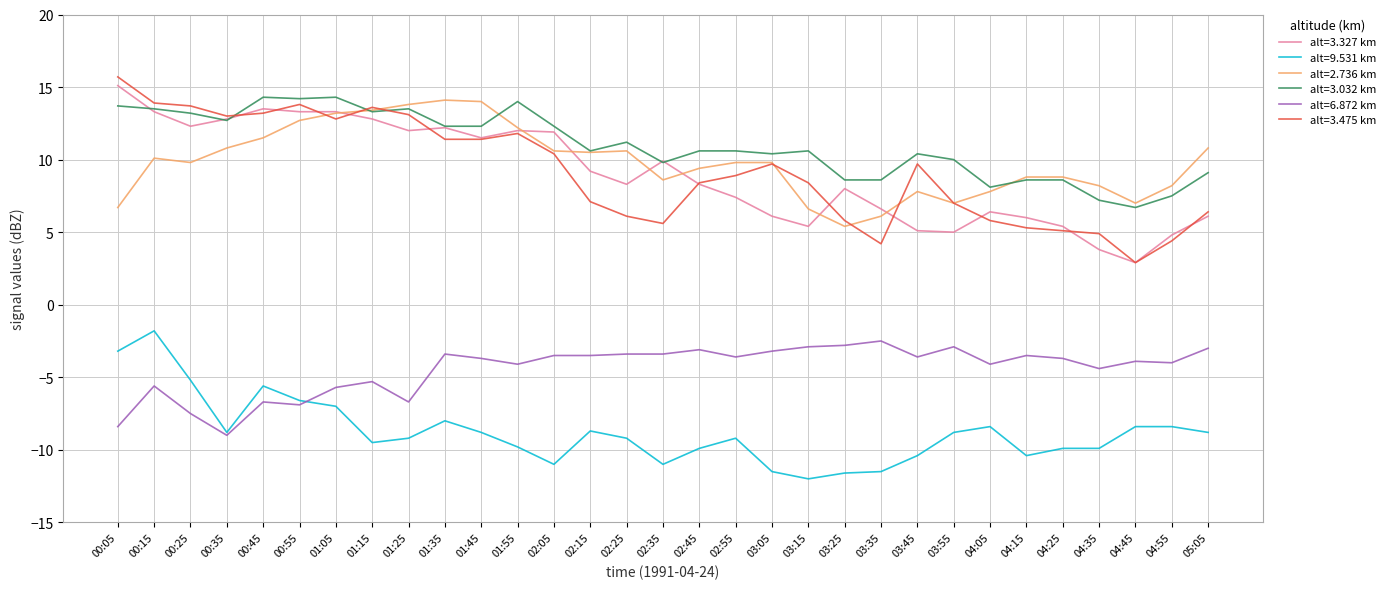

True or false: alt=3.327 km has a value of 5.4 at 02:25.

False